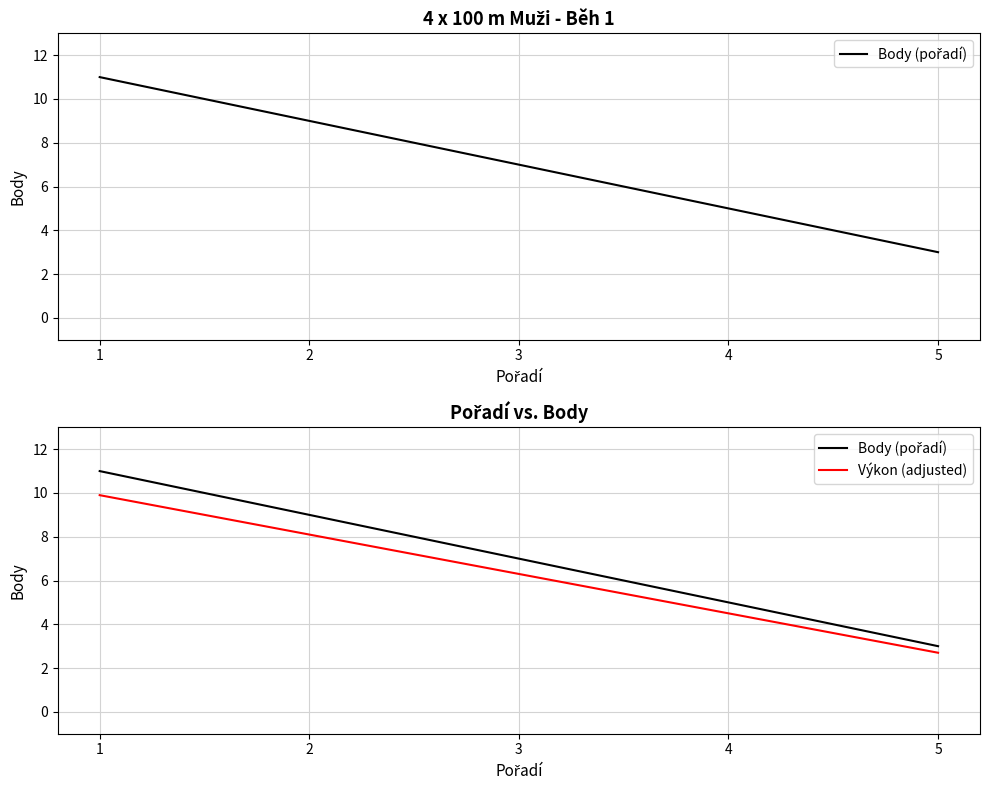

Count the number of data series in this chart.

2